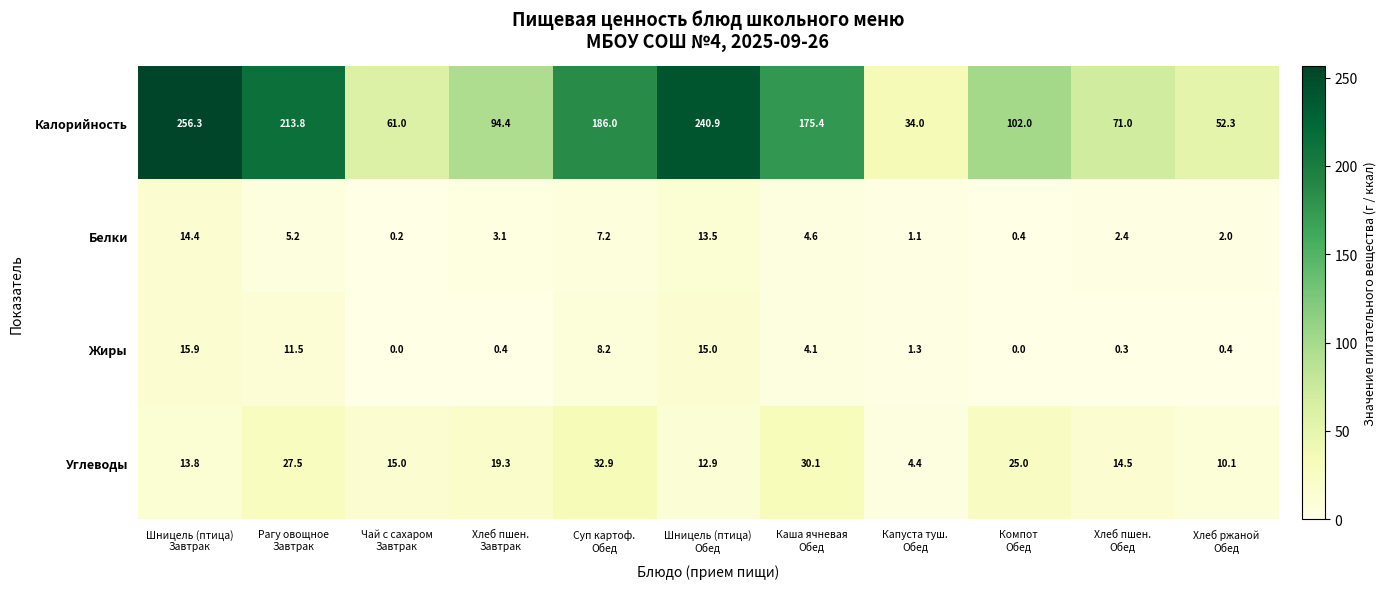

What is the sum of all Углеводы values?

205.5